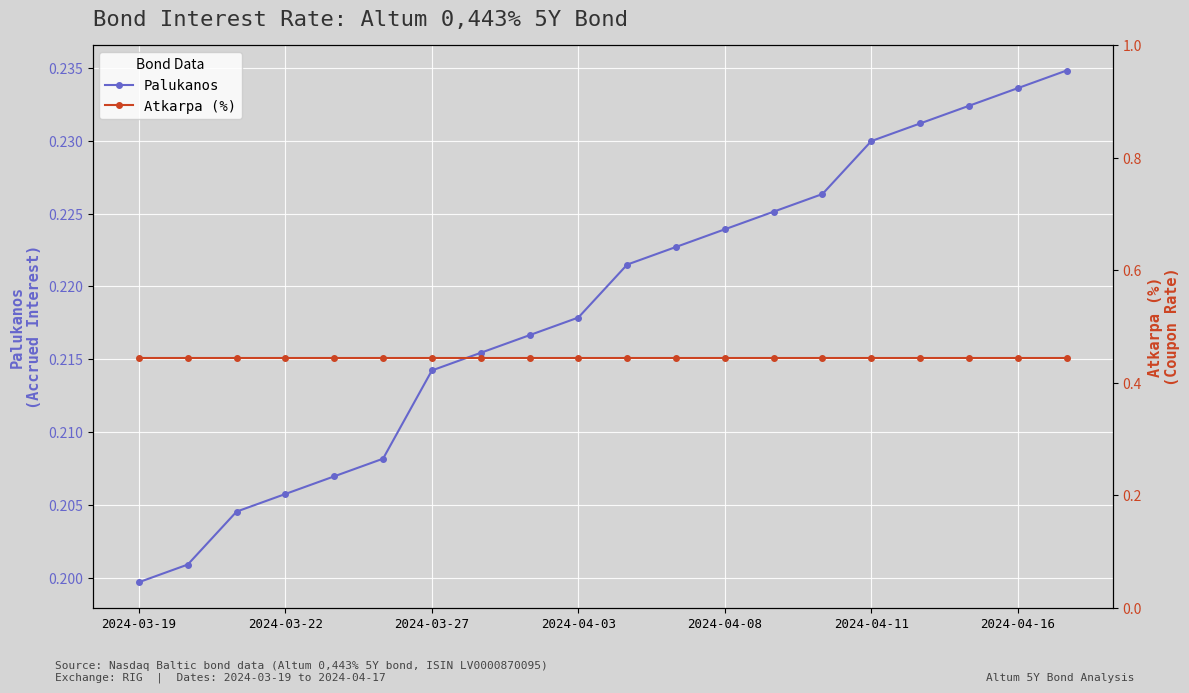

Which label corresponds to the smallest value in the chart?

2024-03-19